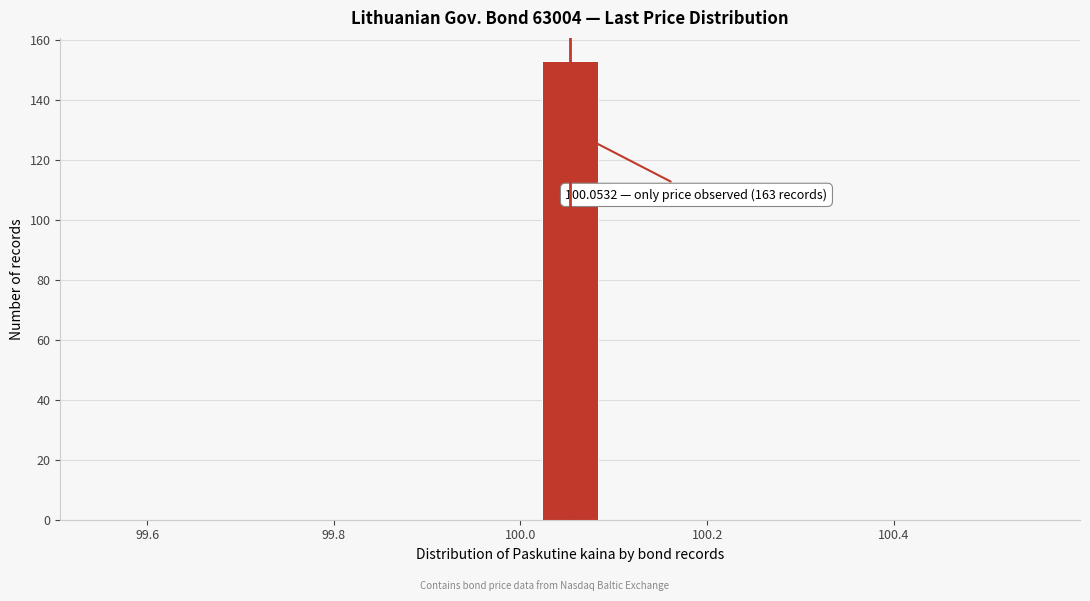

Around what value on the x-axis is the tallest bar? Give the approximate position of its centre, as read against the axis.

100.06